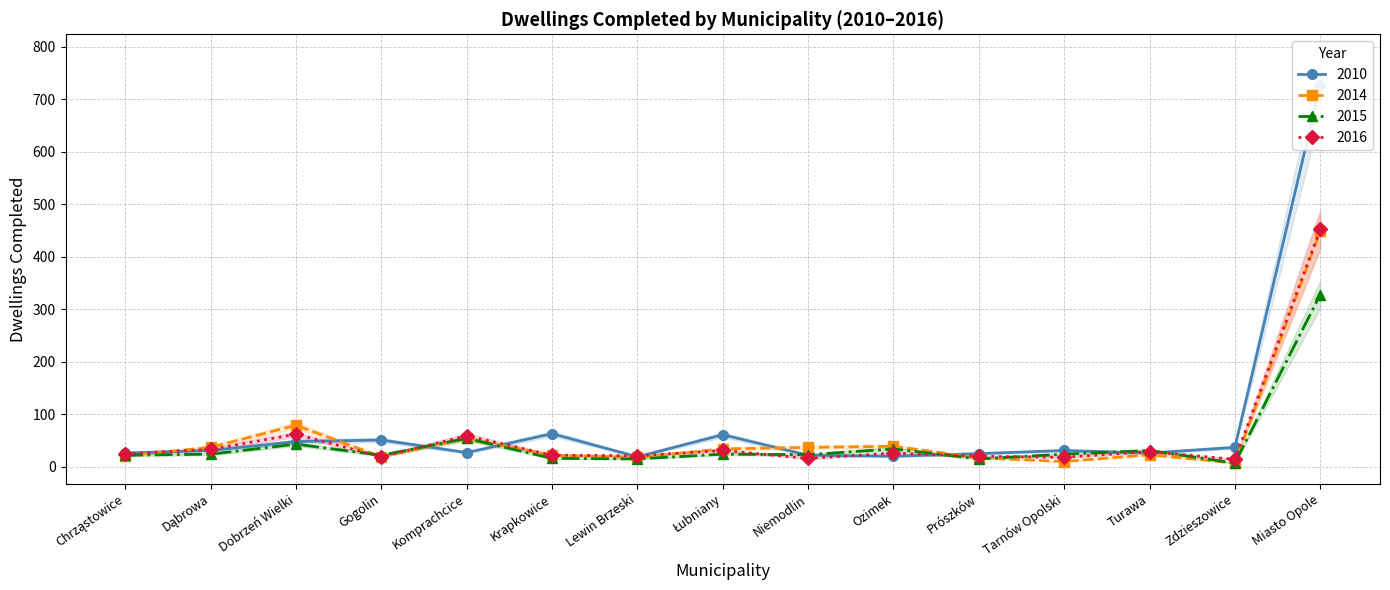

What is the label of the 12th point from the left?

Tarnów Opolski